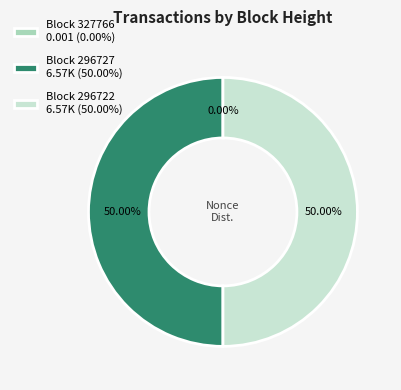

What is the ratio of the value at Block 296727 6.57K (50.00%) to the value at Block 296722 6.57K (50.00%)?

1.0